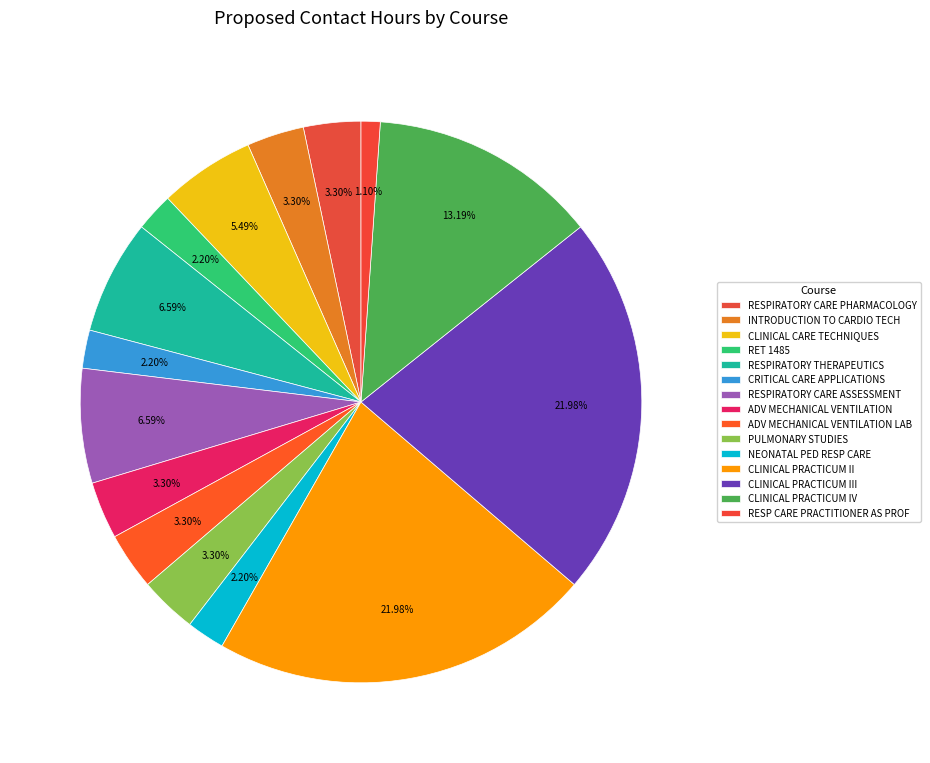

To the nearest percent, what portion does RESPIRATORY THERAPEUTICS represent?

7%